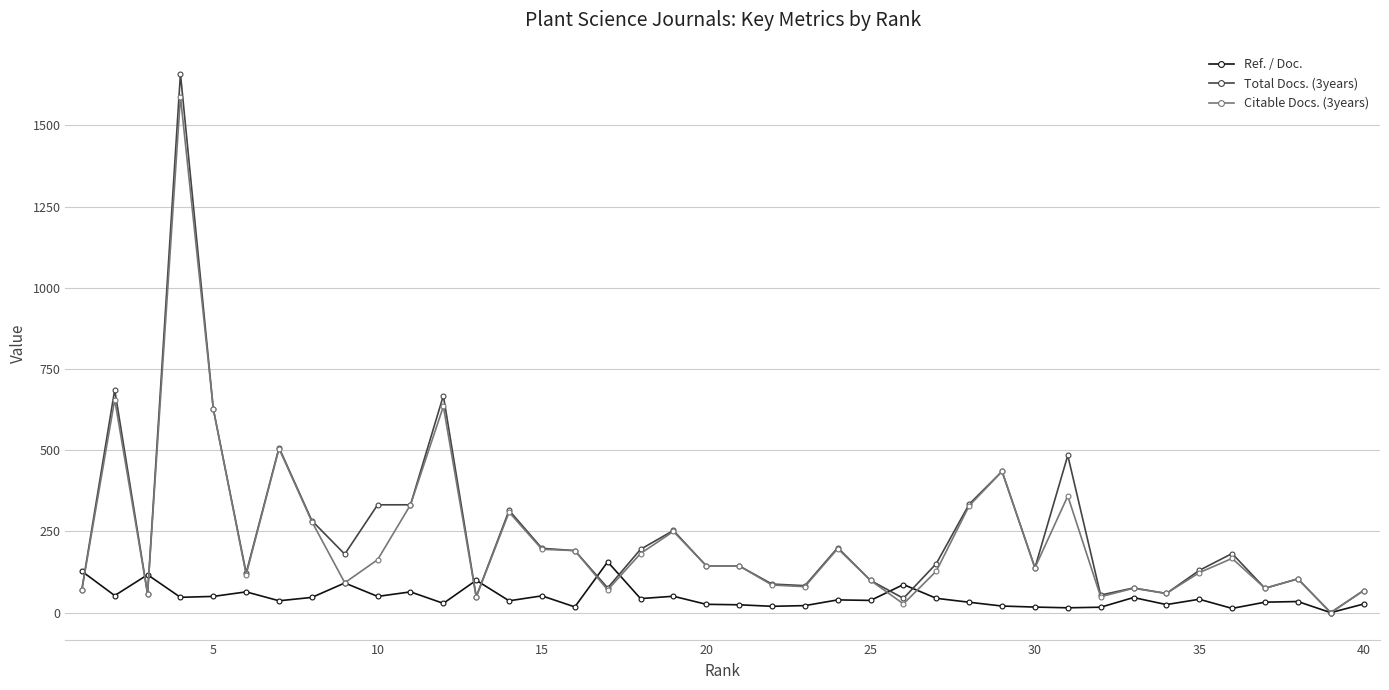

How many positive values does the Citable Docs. (3years) series have?

39